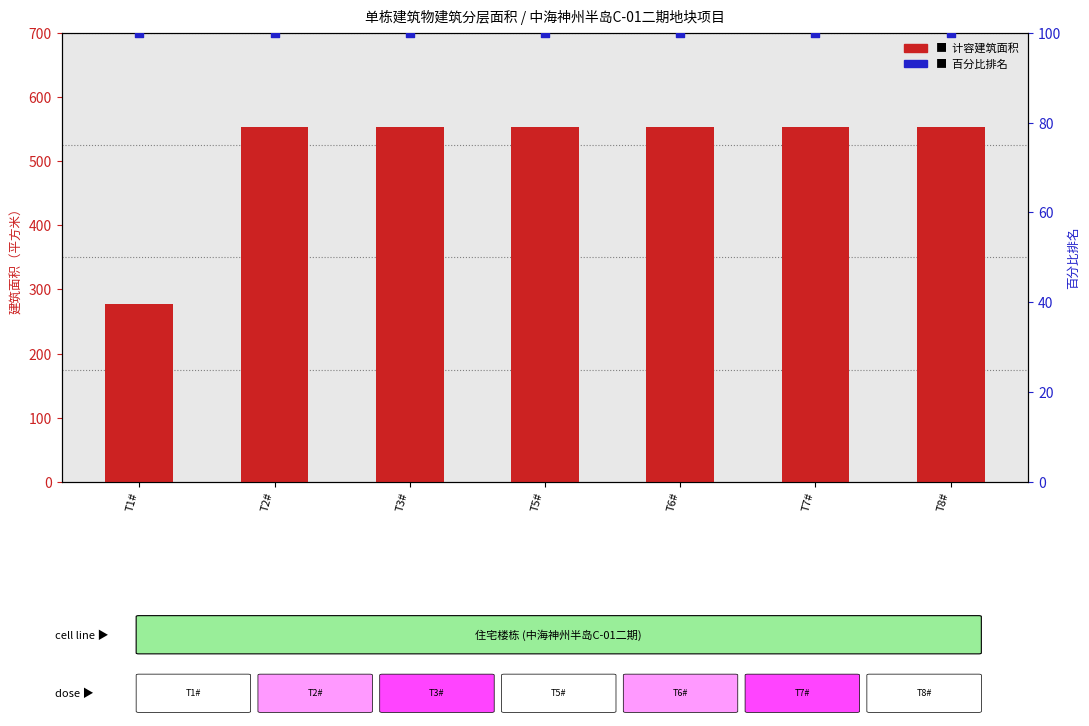

At which category is the sum across all series the highest?

T2#